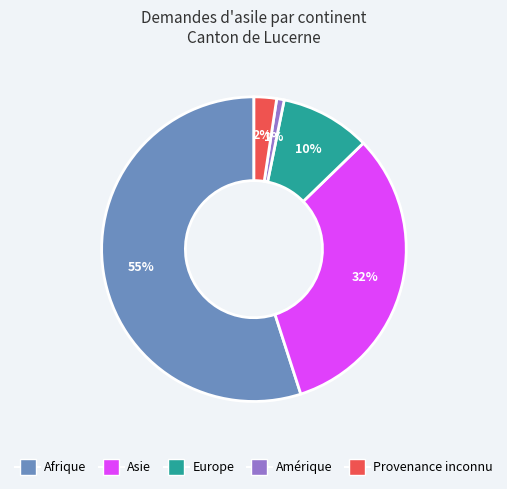

Combined, do Asie and Provenance inconnu account for over 50%?

No